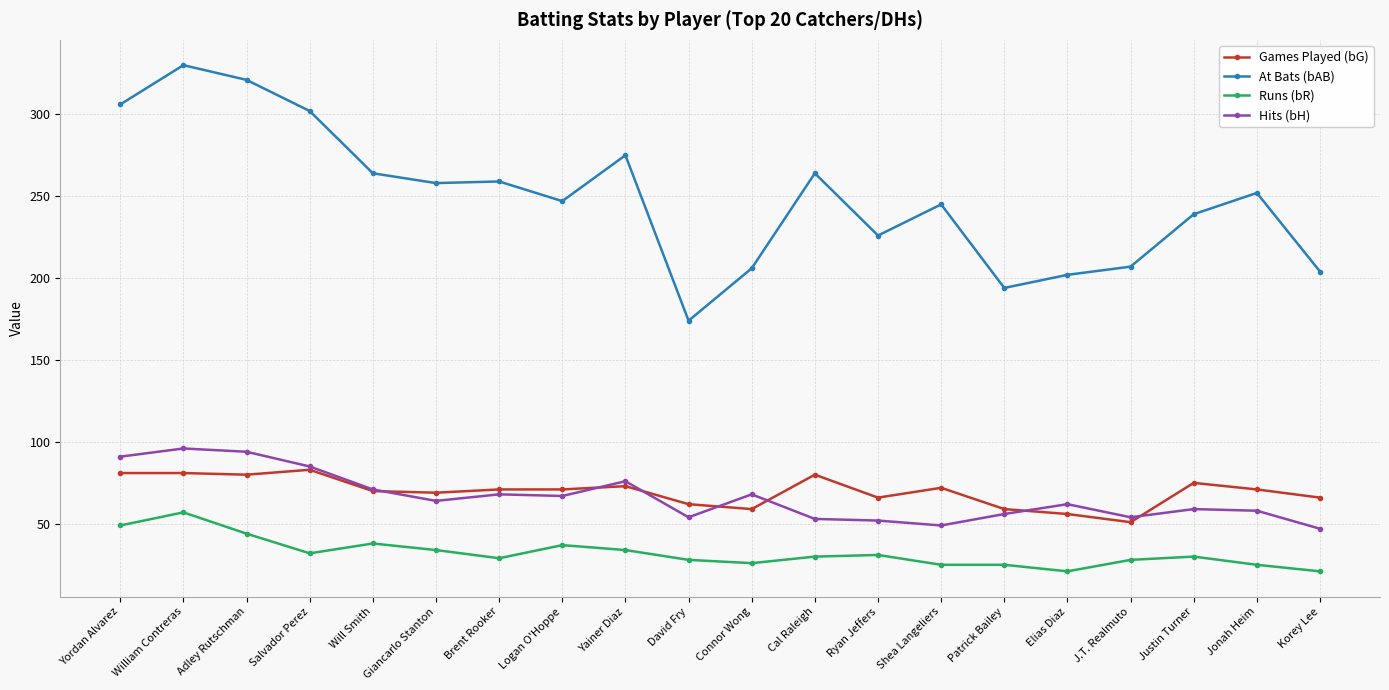

What is the minimum value for At Bats (bAB)?

174